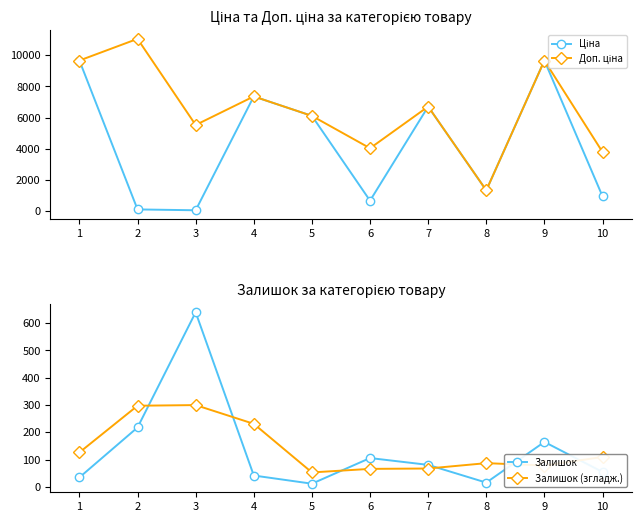

Rank the categories by Доп. ціна value from lowest to highest.

8, 10, 6, 3, 5, 7, 4, 1, 9, 2